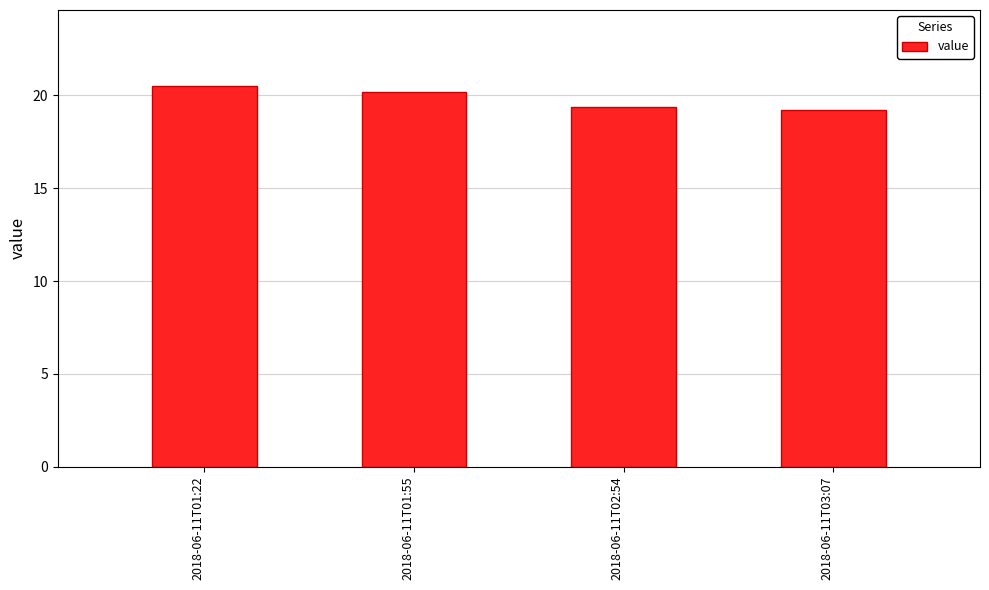

Rank the categories by value from highest to lowest.

2018-06-11T01:22, 2018-06-11T01:55, 2018-06-11T02:54, 2018-06-11T03:07